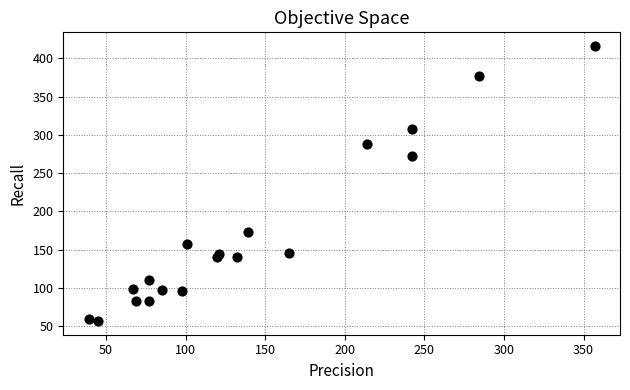

What Y value in the scatter plot is closest to 236?

272